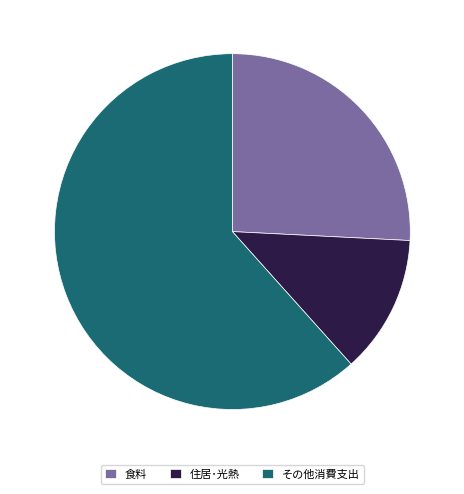

Rank the categories by value from highest to lowest.

その他消費支出, 食料, 住居･光熱